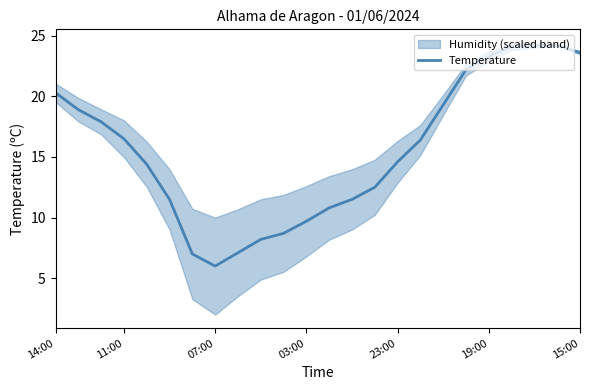

The value of Temperature at 19:00 is 40.0. True or false?

False